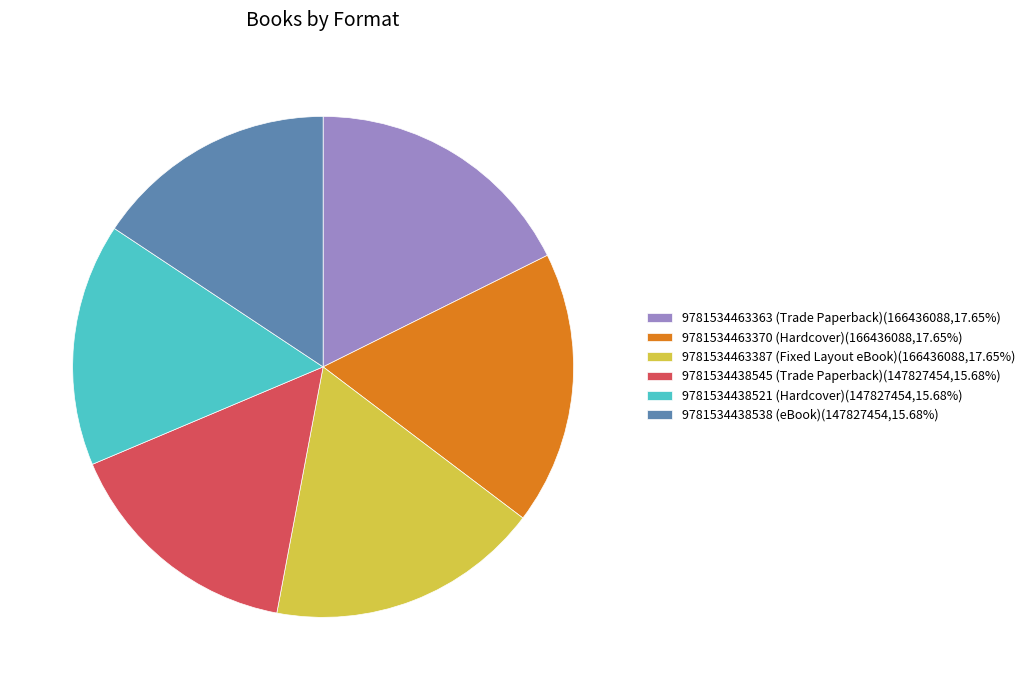

Does 9781534438521 (Hardcover)(147827454,15.68%) account for over 50% of the chart?

No